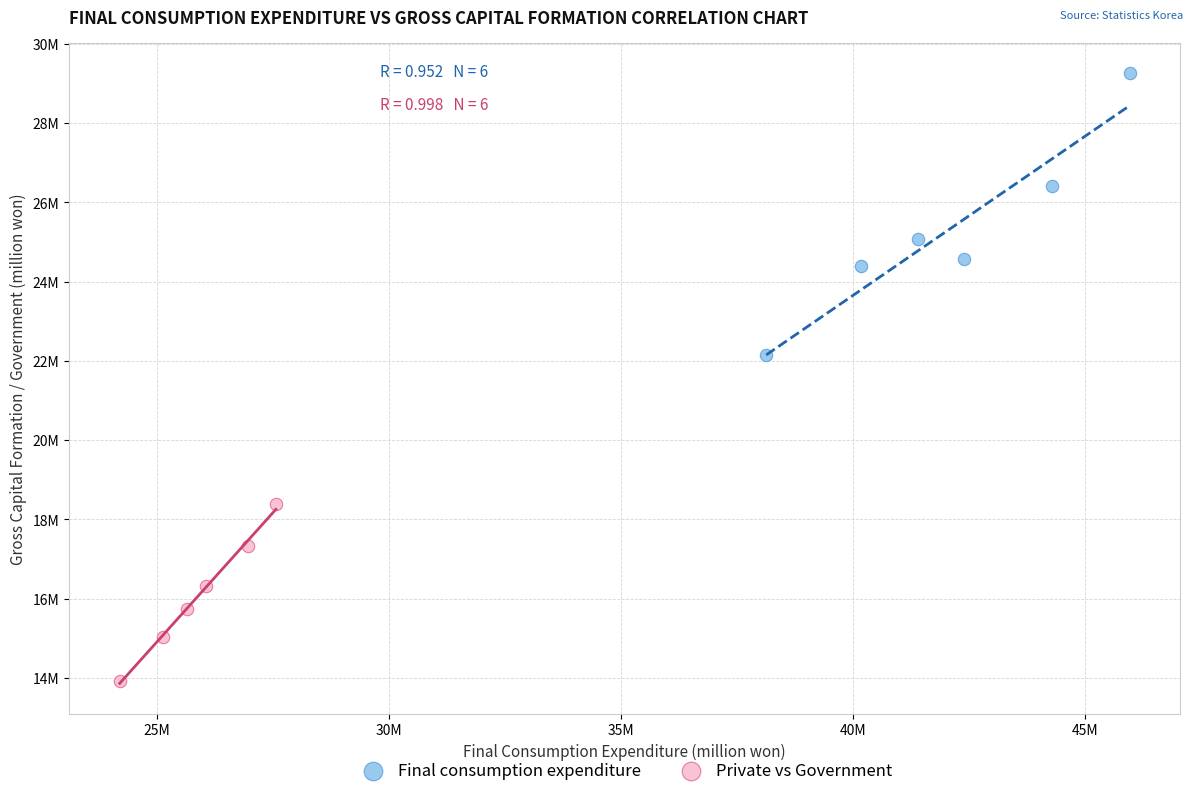

What are all the series names shown in the legend?

Final consumption expenditure, Private vs Government